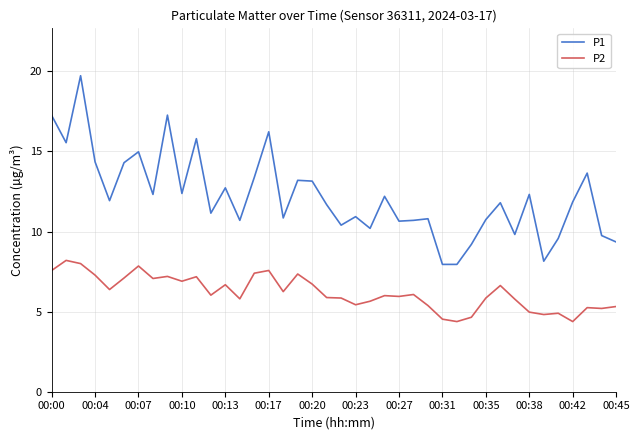

In P2, how many points are higher than both neighbors (excluding endpoints)?

12